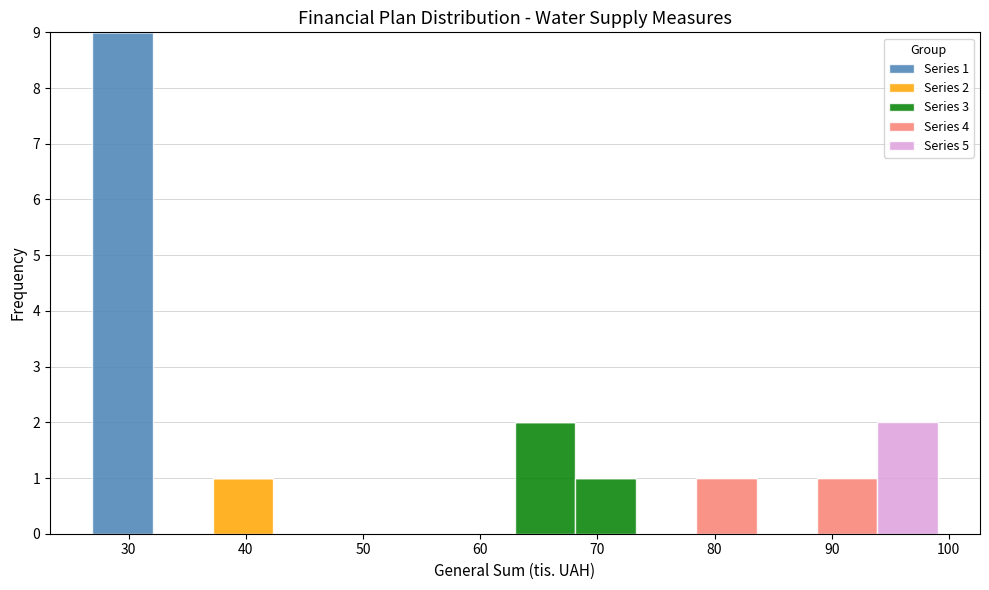

Which range on the x-axis has the tallest stacked bar (by total height)?

27 to 32